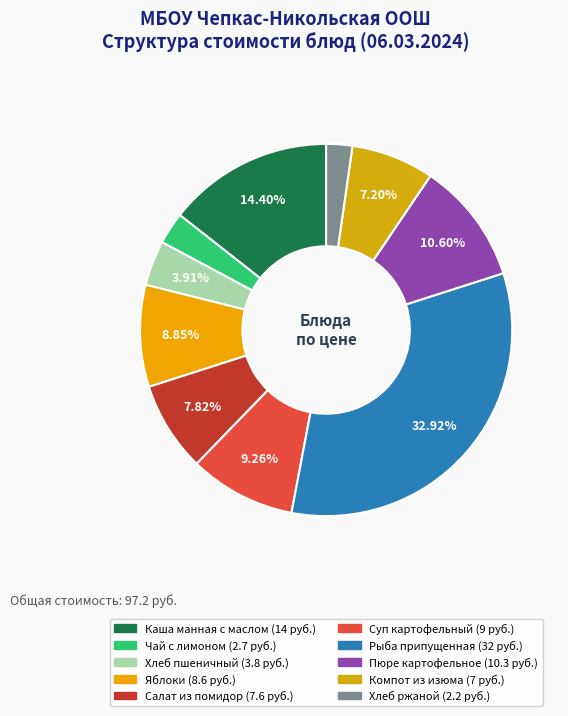

To the nearest percent, what portion does Чай с лимоном represent?

3%